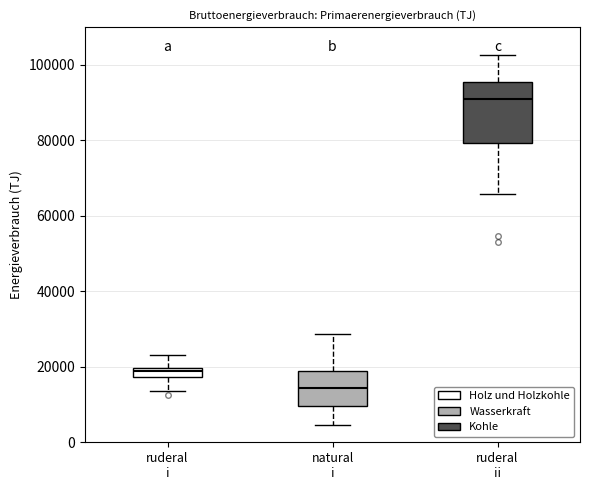

Which box is the tallest, from its lower edge to its upper edge?

ruderal ii